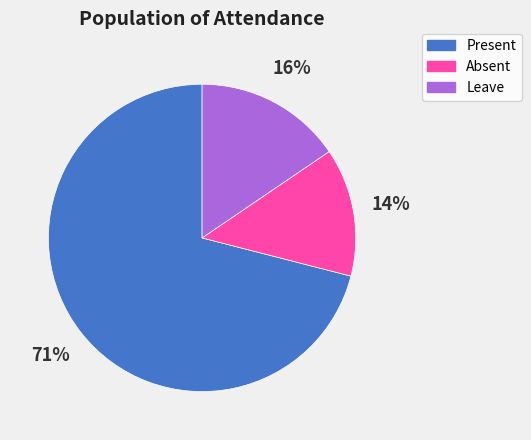

True or false: Present accounts for 65% of the total.

False